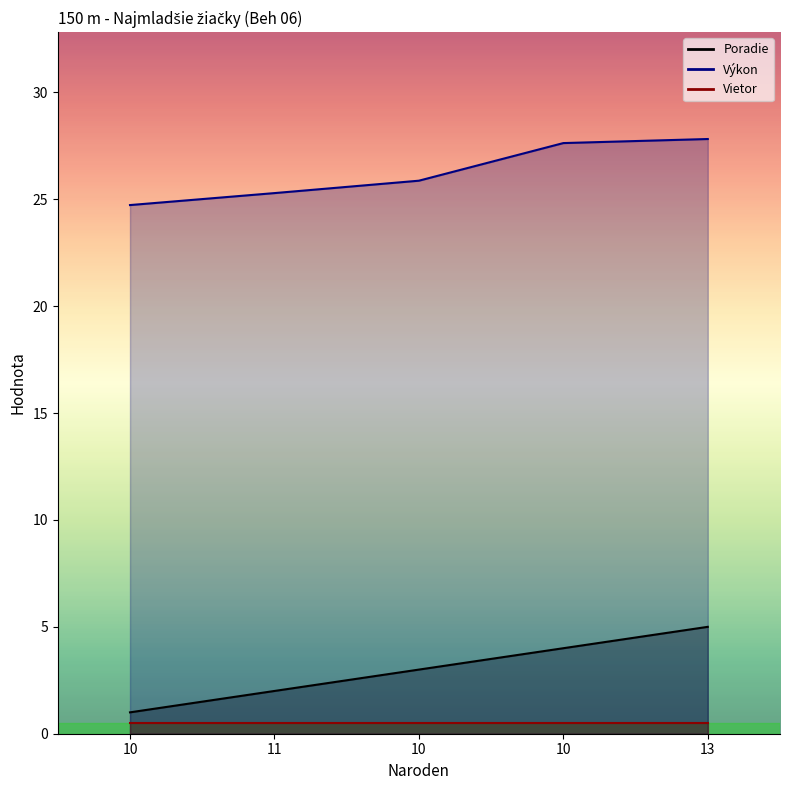

True or false: Výkon and Poradie cross at least once.

False